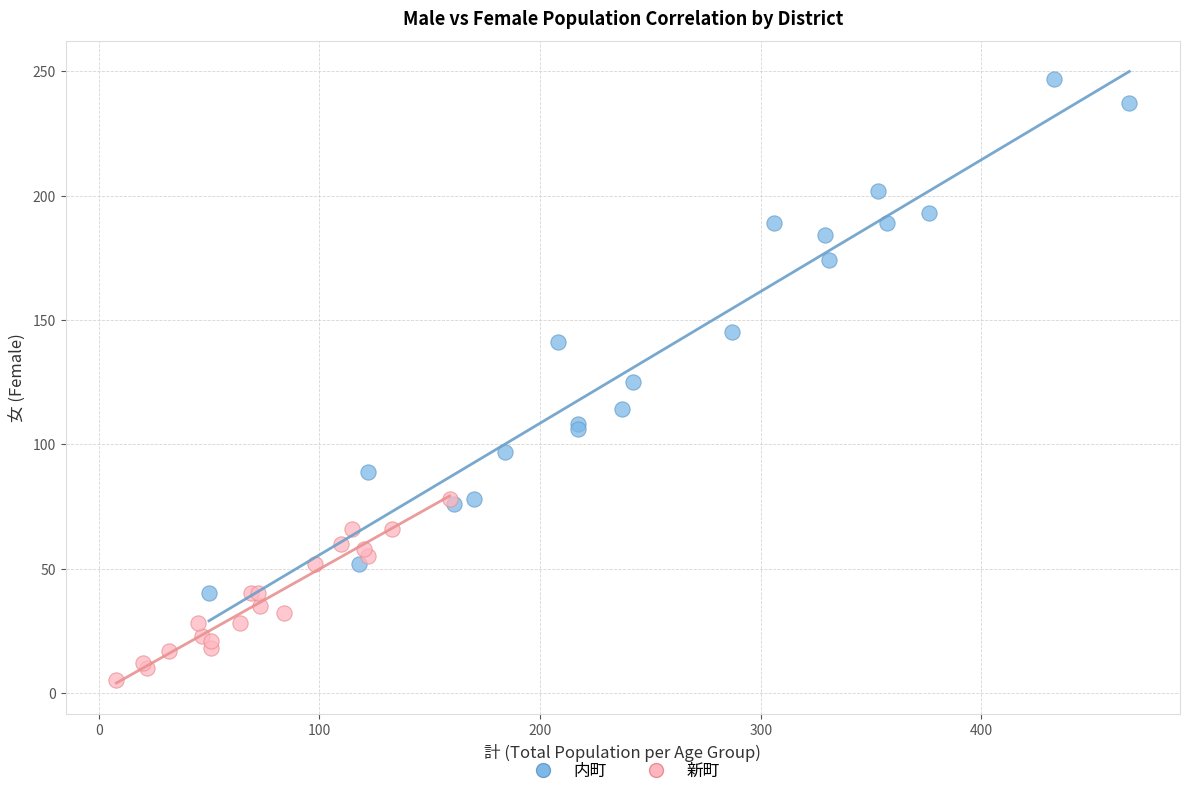

Which series reaches the minimum Y coordinate?

新町